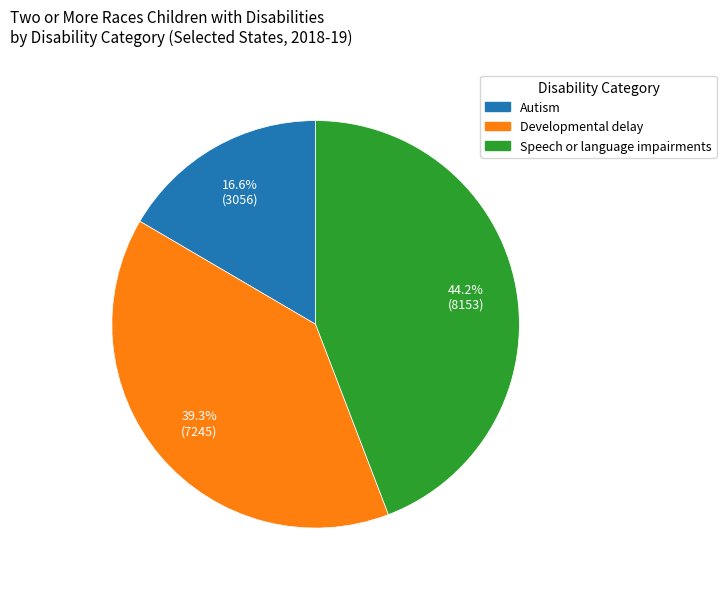

Is there any slice that represents more than half of the pie?

No